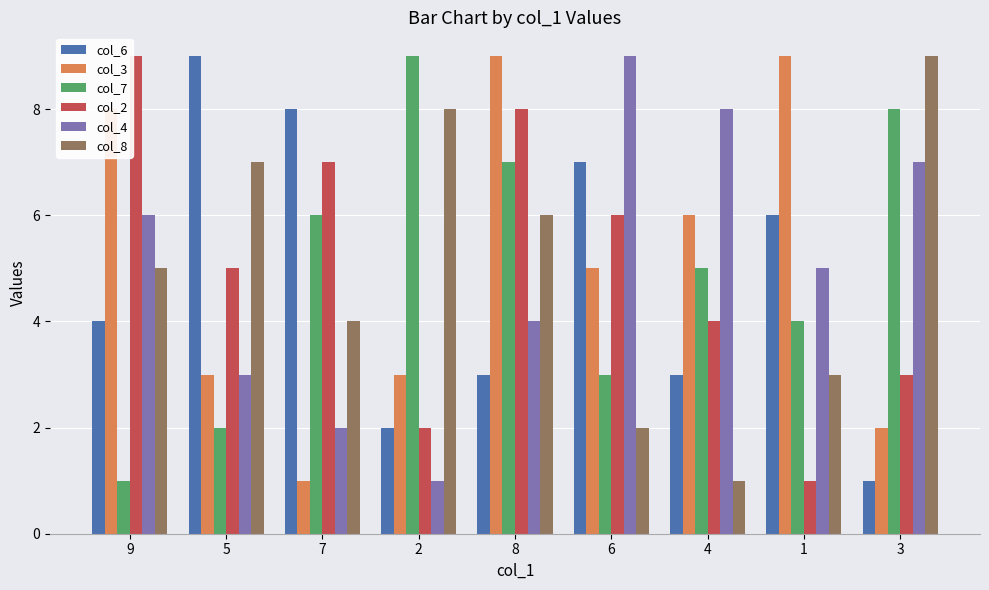

At 6, list the series in order from largest to smallest.

col_4, col_6, col_2, col_3, col_7, col_8